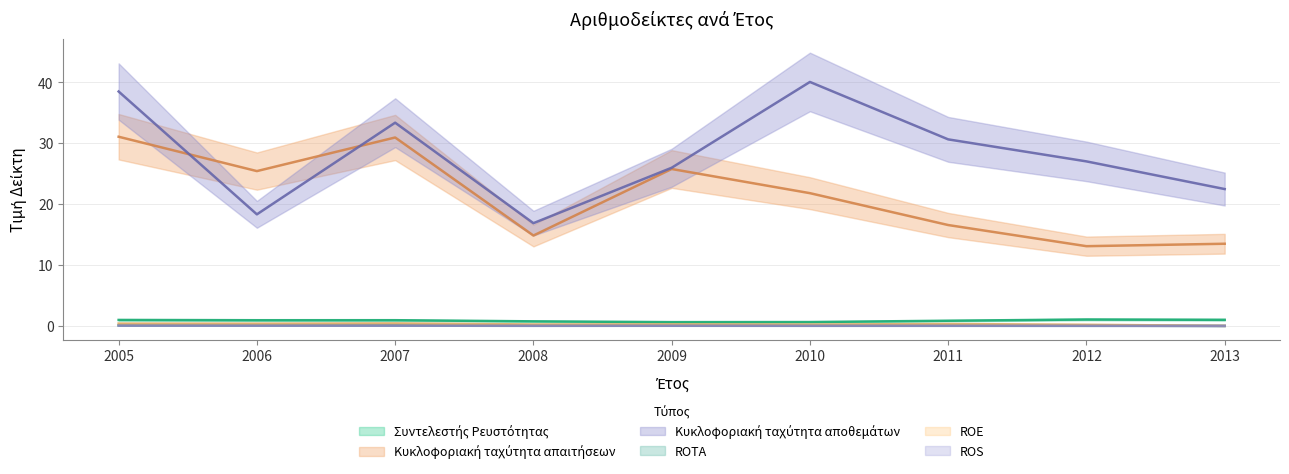

At how many categories does at least one series exceed 7?

9